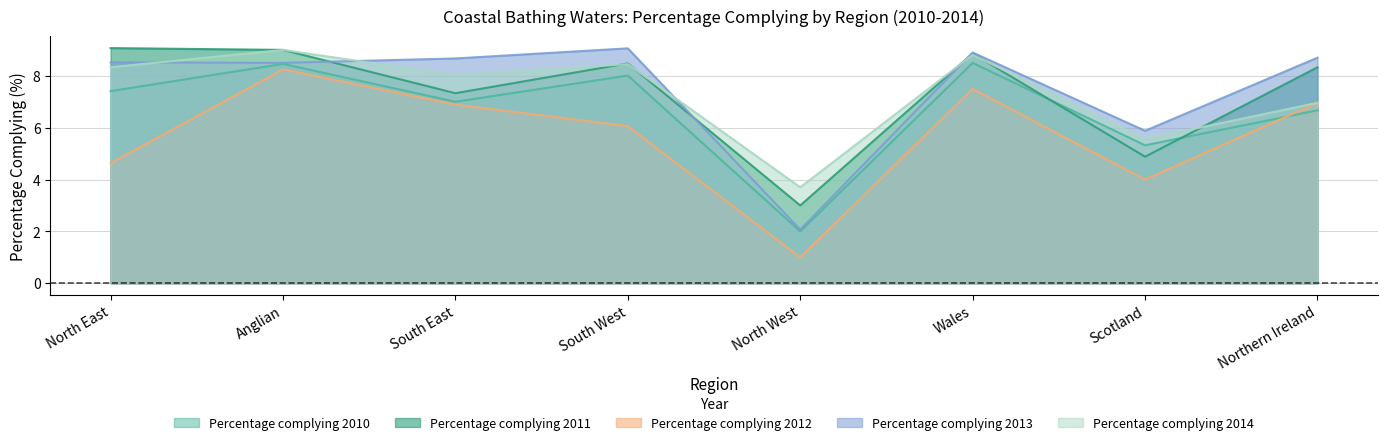

True or false: Percentage complying 2014 and Percentage complying 2012 intersect in this chart.

False